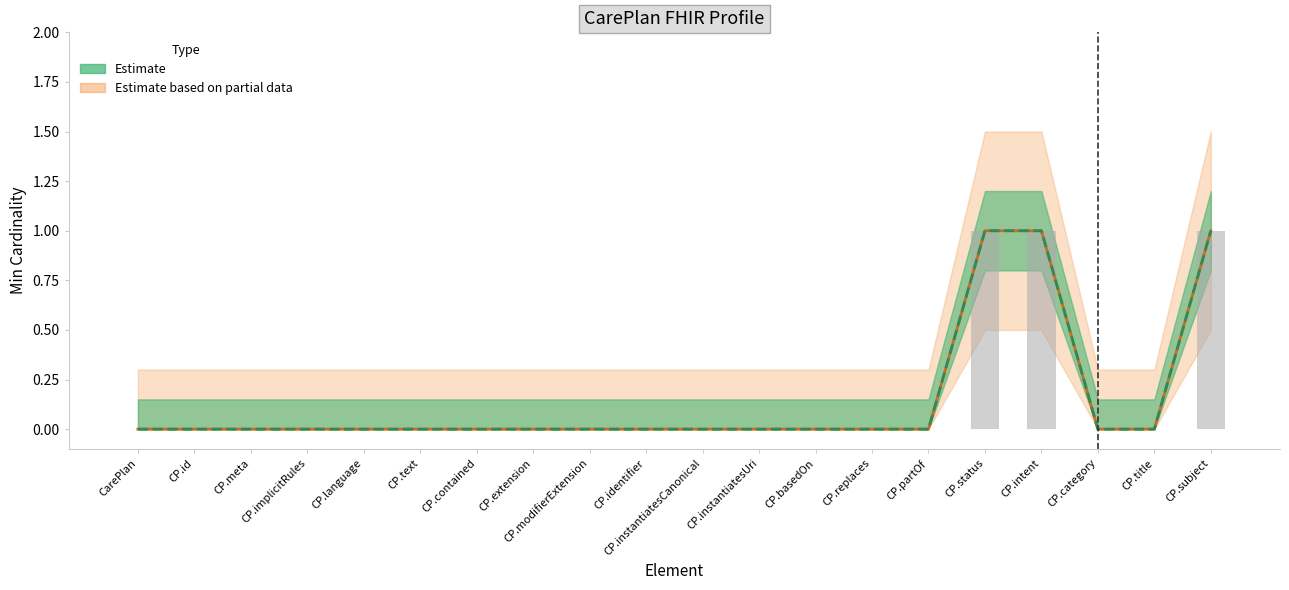

Where is Min nearest to the value 0?

CarePlan